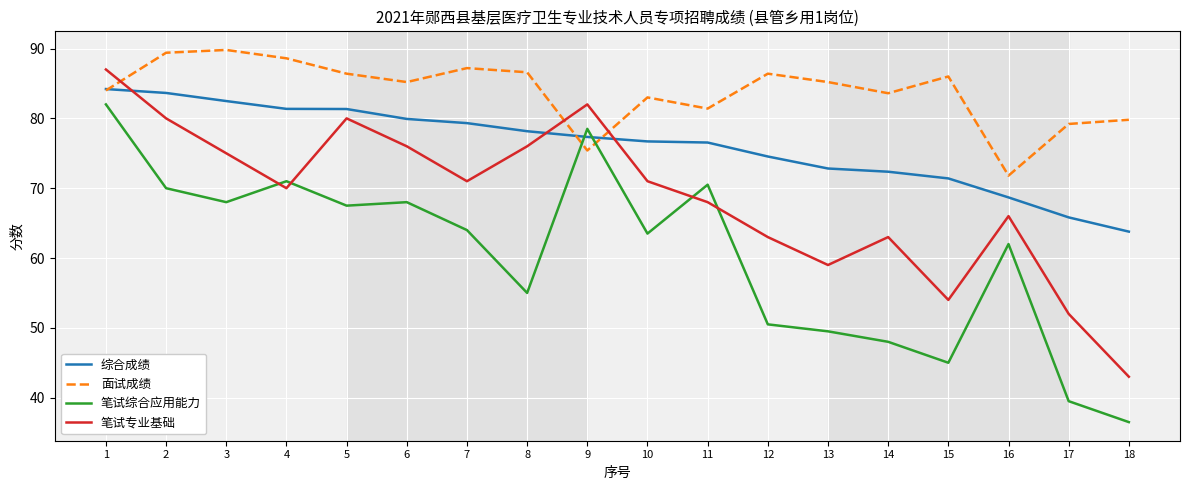

Between which two adjacent categories do 笔试专业基础 and 面试成绩 first intersect?

1 and 2